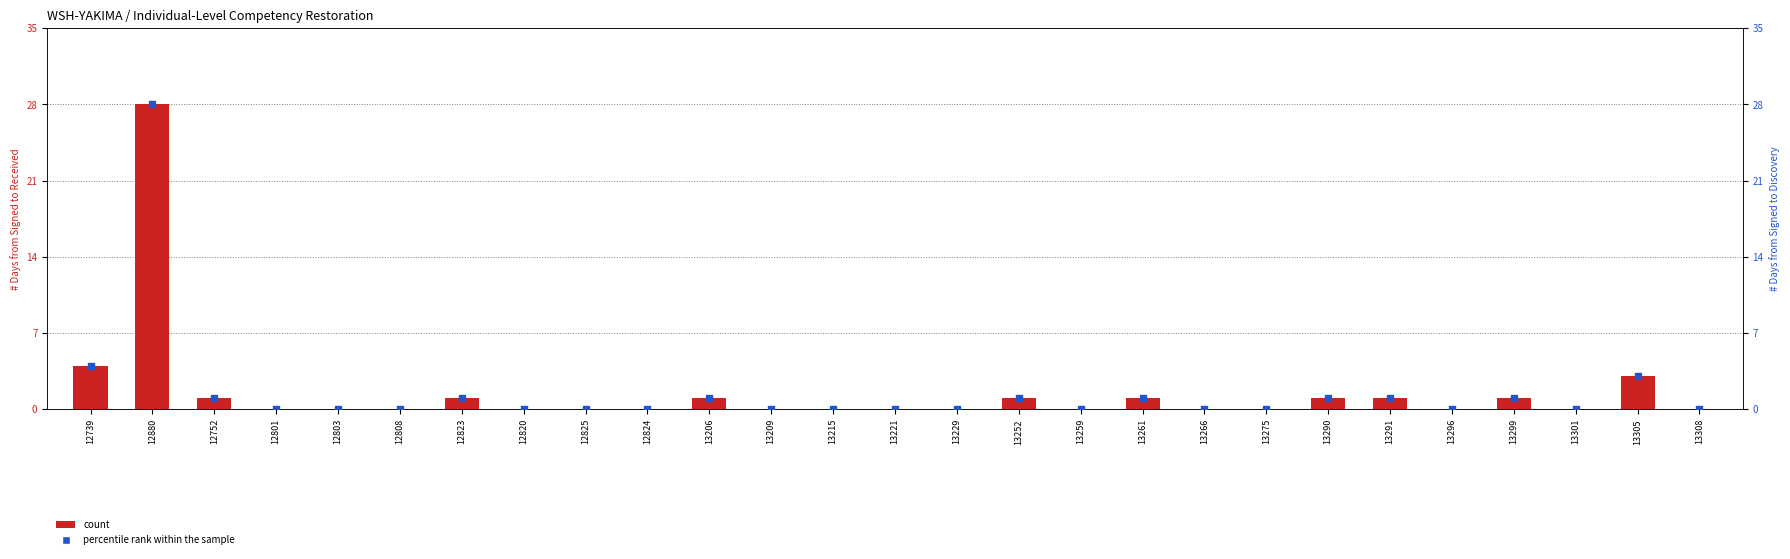

What are all the series names shown in the legend?

count, percentile rank within the sample